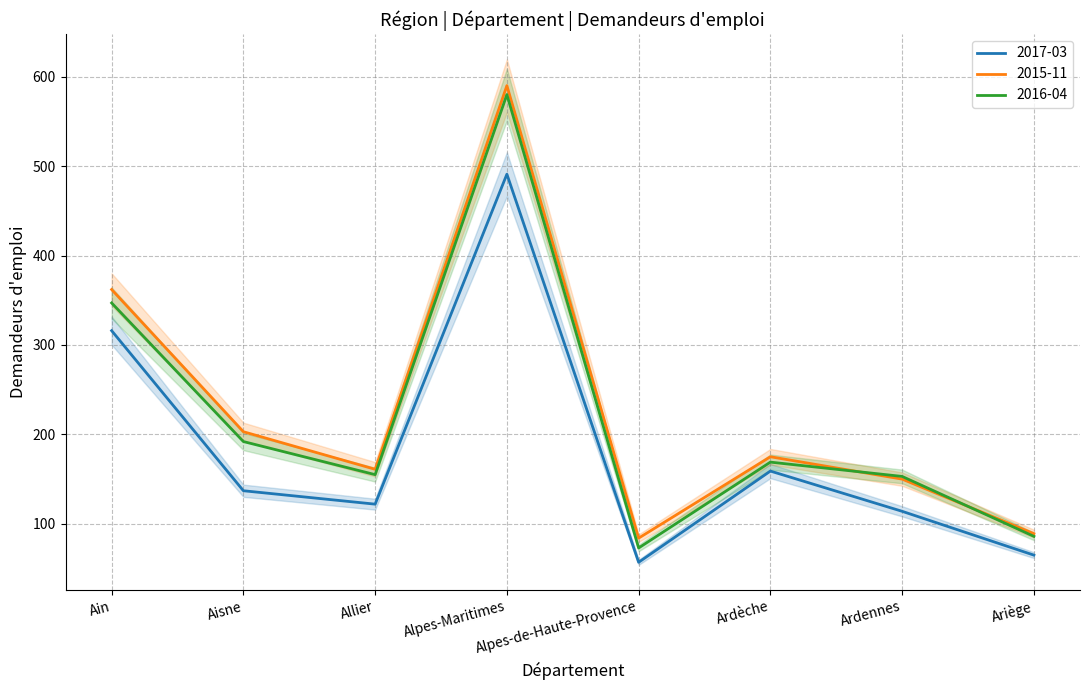

What is the average value of the 2015-11 series?

227